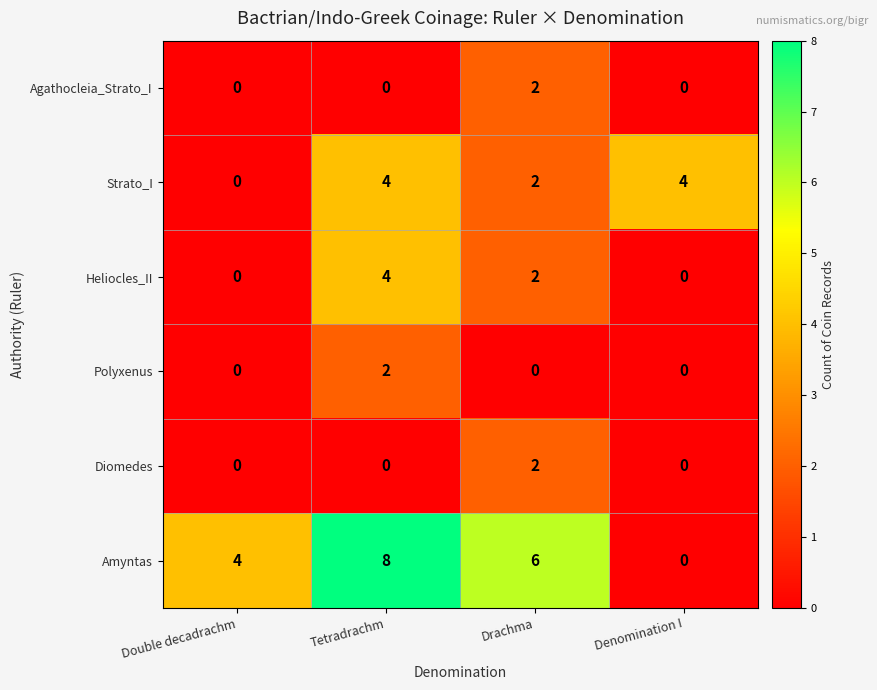

Reading left to right, transcribe all the data shown in this chart.

Agathocleia_Strato_I: Double decadrachm=0	Tetradrachm=0	Drachma=2	Denomination I=0
Strato_I: Double decadrachm=0	Tetradrachm=4	Drachma=2	Denomination I=4
Heliocles_II: Double decadrachm=0	Tetradrachm=4	Drachma=2	Denomination I=0
Polyxenus: Double decadrachm=0	Tetradrachm=2	Drachma=0	Denomination I=0
Diomedes: Double decadrachm=0	Tetradrachm=0	Drachma=2	Denomination I=0
Amyntas: Double decadrachm=4	Tetradrachm=8	Drachma=6	Denomination I=0